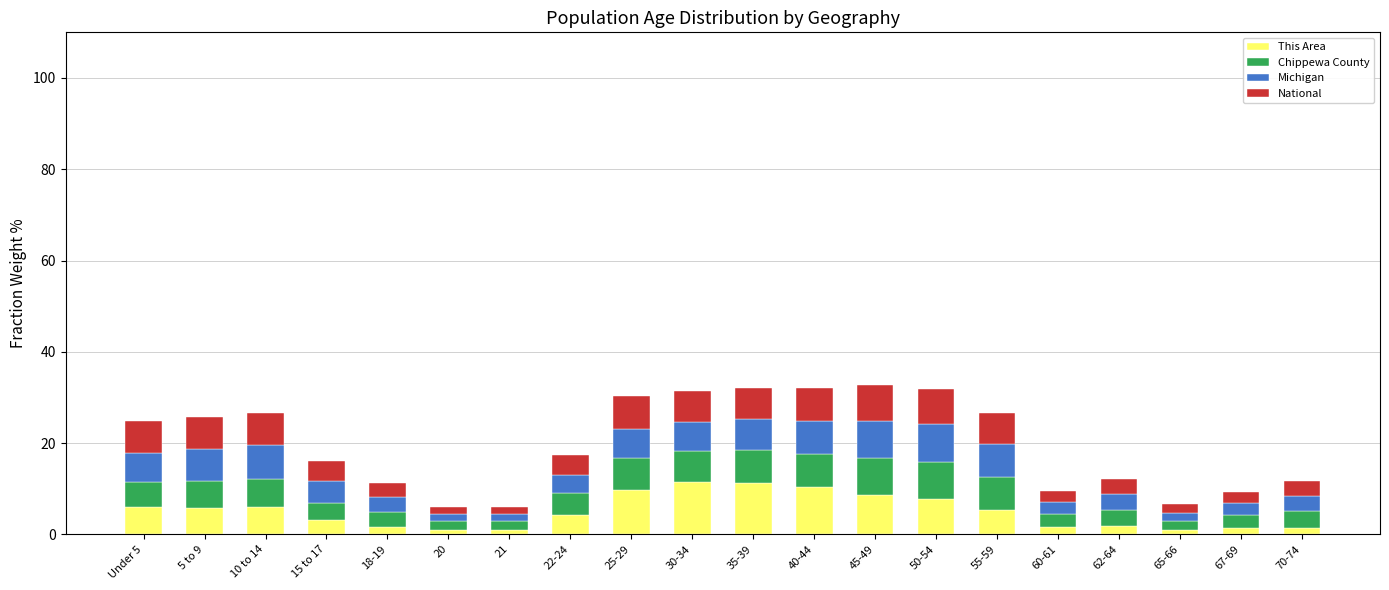

The This Area series shows 1.7 at 60-61. True or false?

True